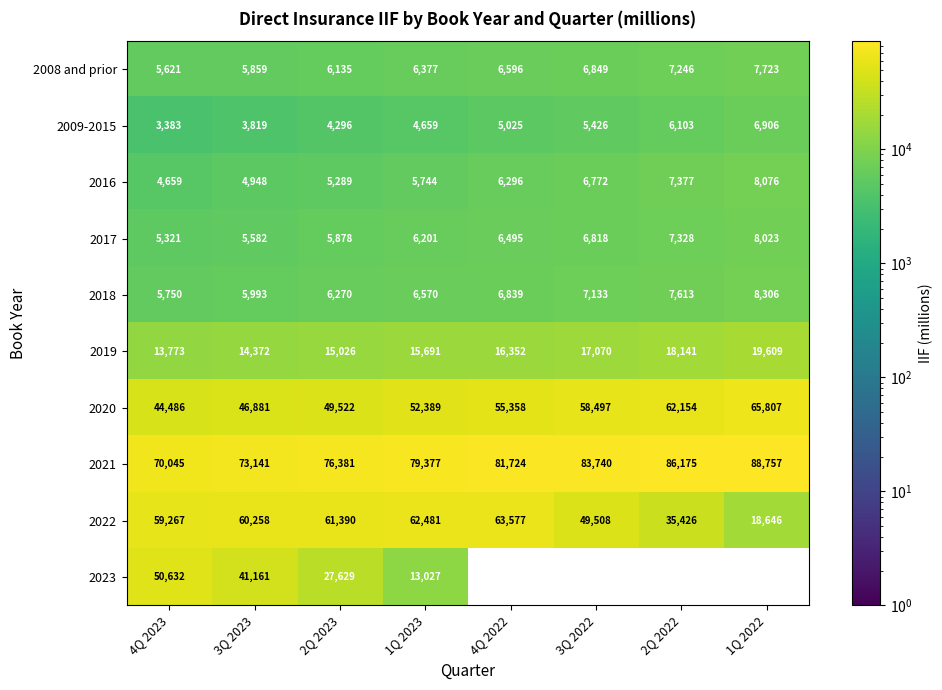

Which has a higher value, 1Q 2023 or 4Q 2022?

4Q 2022